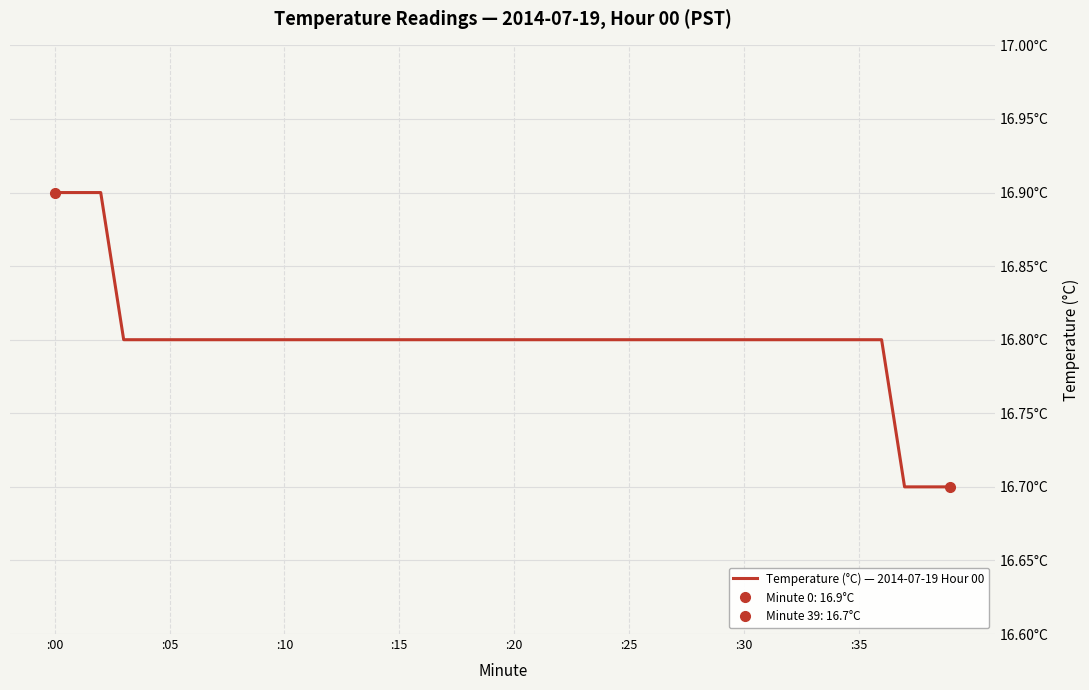

Reading right to left, what are all the values shown in this chart?

16.7	16.7	16.7	16.8	16.8	16.8	16.8	16.8	16.8	16.8	16.8	16.8	16.8	16.8	16.8	16.8	16.8	16.8	16.8	16.8	16.8	16.8	16.8	16.8	16.8	16.8	16.8	16.8	16.8	16.8	16.8	16.8	16.8	16.8	16.8	16.8	16.8	16.9	16.9	16.9